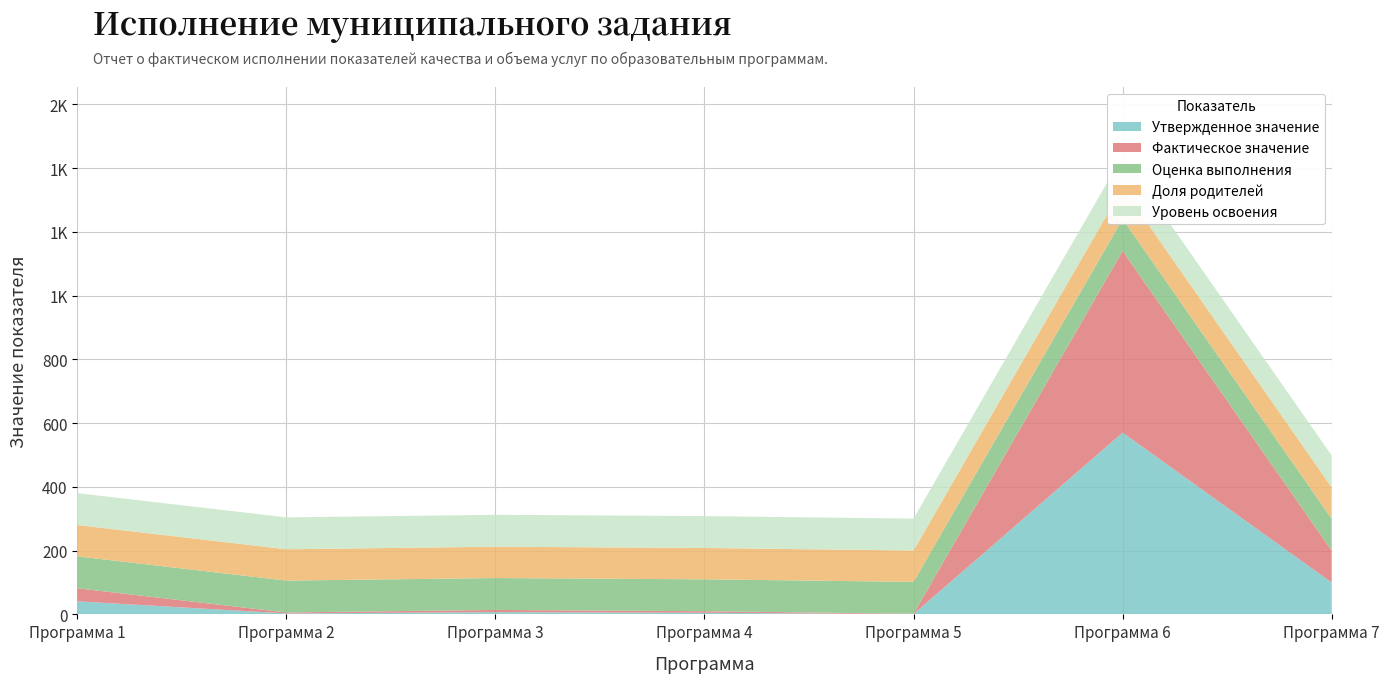

Reading left to right, what are all the values shown in this chart?

Утвержденное значение: Программа 1=41.0	Программа 2=3.0	Программа 3=7.0	Программа 4=5.0	Программа 5=1.0	Программа 6=570.0	Программа 7=100.0
Фактическое значение: Программа 1=41.0	Программа 2=3.0	Программа 3=7.0	Программа 4=5.0	Программа 5=1.0	Программа 6=570.0	Программа 7=100.0
Оценка выполнения: Программа 1=100.0	Программа 2=100.0	Программа 3=100.0	Программа 4=100.0	Программа 5=100.0	Программа 6=100.0	Программа 7=100.0
Доля родителей: Программа 1=98.3	Программа 2=98.3	Программа 3=98.3	Программа 4=98.3	Программа 5=98.3	Программа 6=98.3	Программа 7=98.3
Уровень освоения: Программа 1=100.0	Программа 2=100.0	Программа 3=100.0	Программа 4=100.0	Программа 5=100.0	Программа 6=100.0	Программа 7=100.0